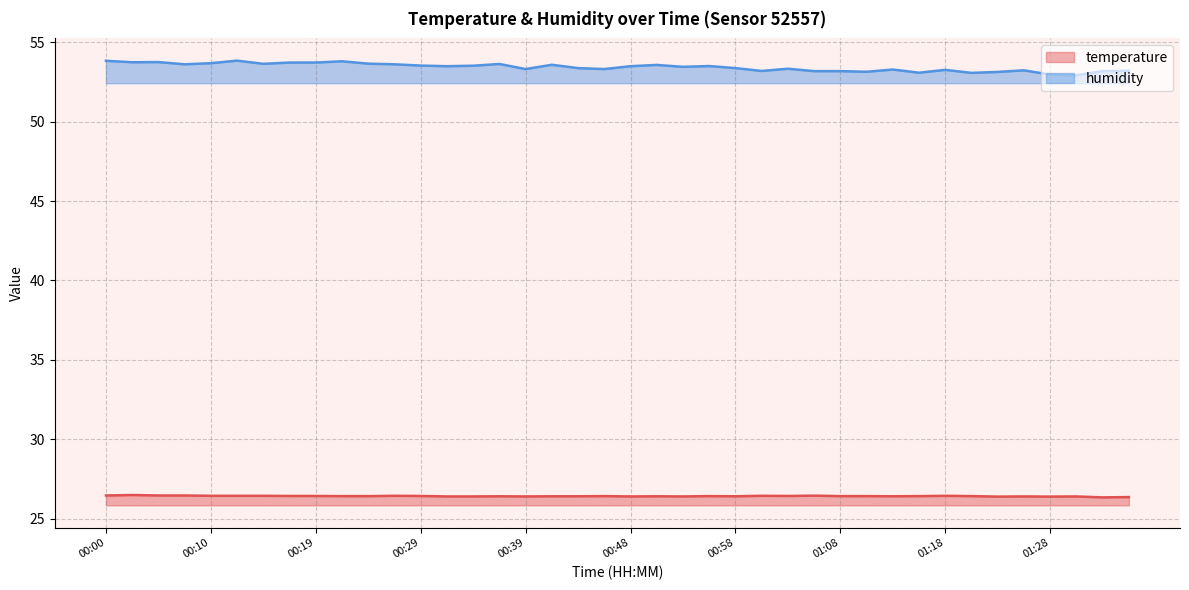

How many lines are shown in the chart?

2